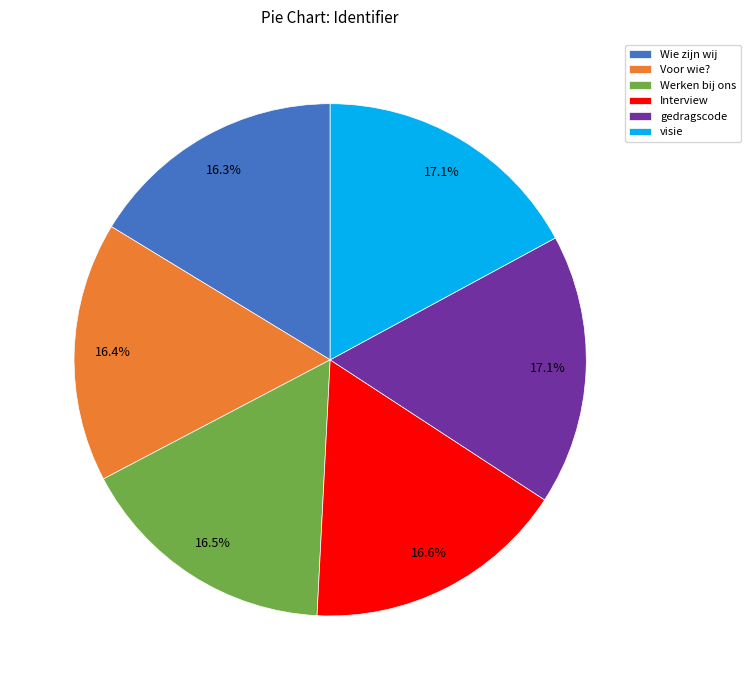

Is it true that Wie zijn wij is 16% of the pie?

True